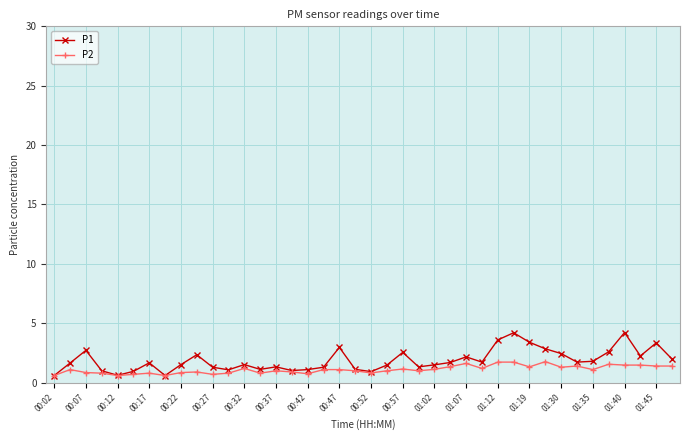

What is the value of the P1 point at the 13th from the left?

1.5